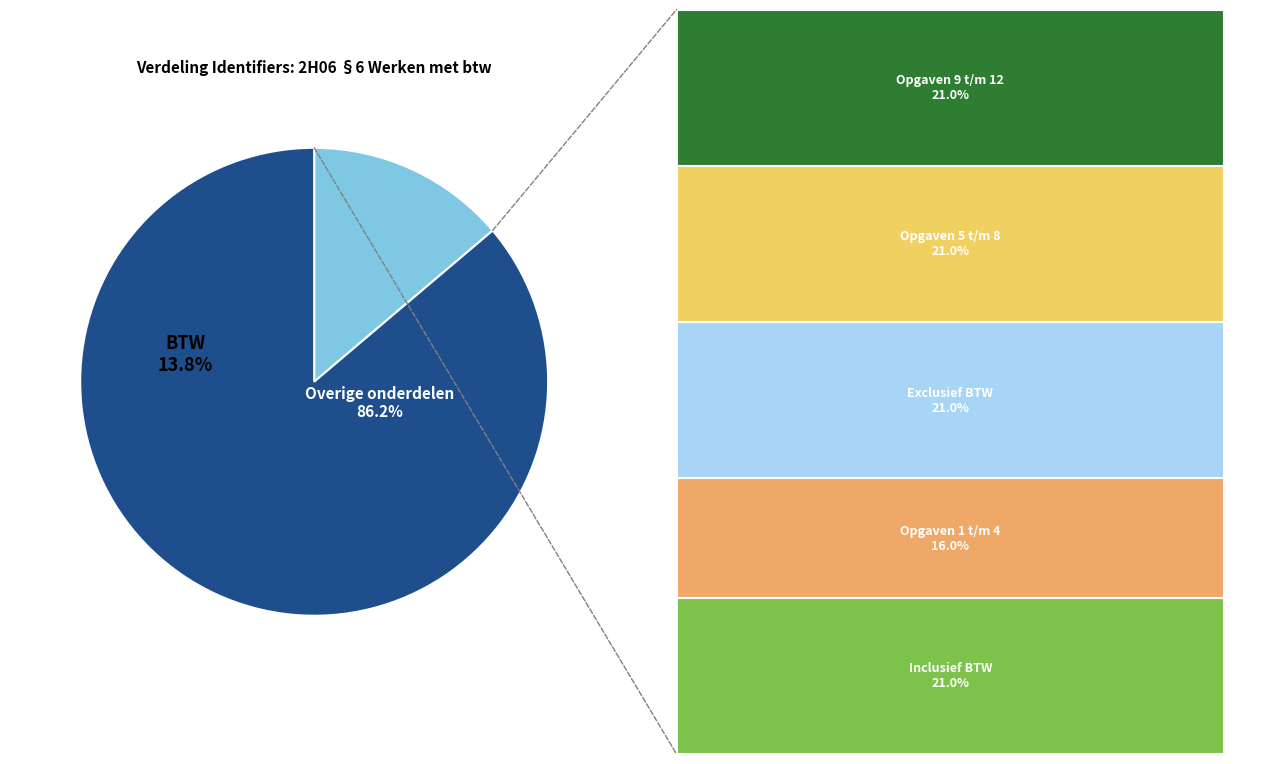

To the nearest percent, what portion does Opgaven 5 t/m 8 represent?

18%